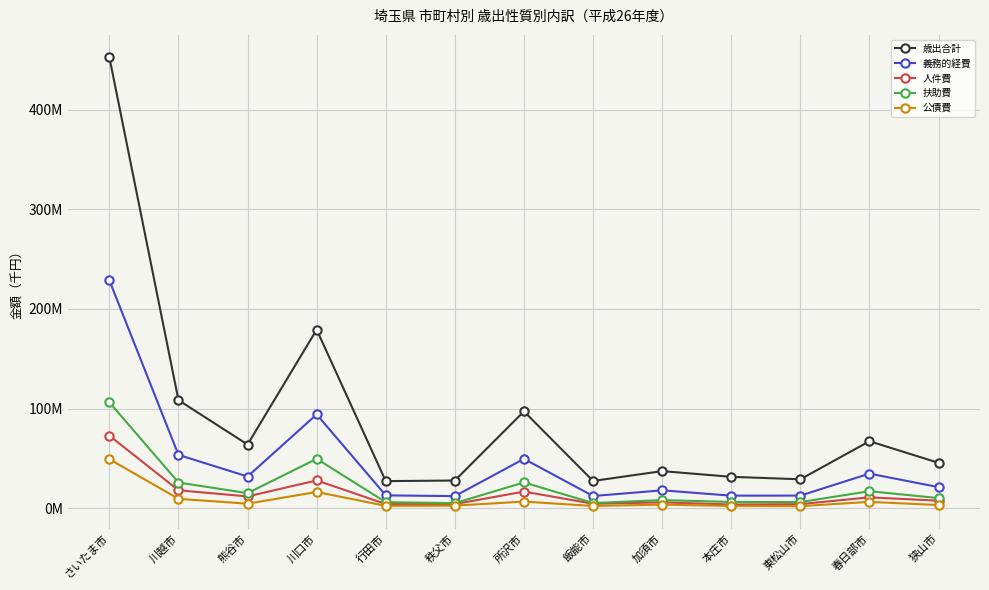

Between 川越市 and 春日部市, which is larger?

川越市